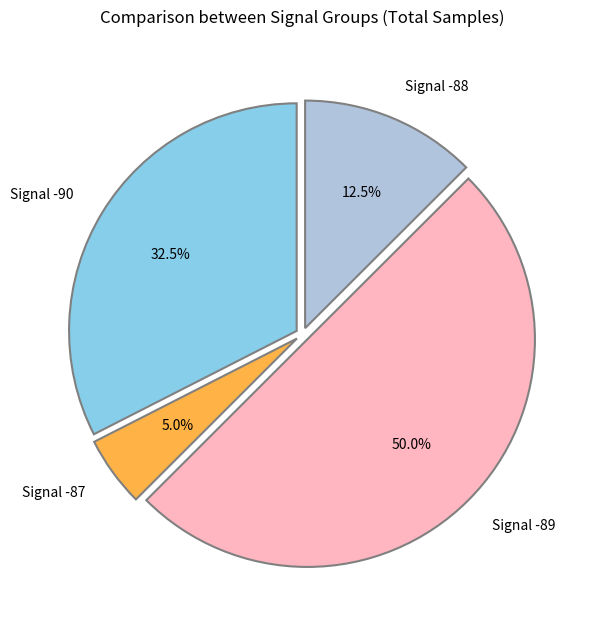

Which slice is the largest?

Signal -89